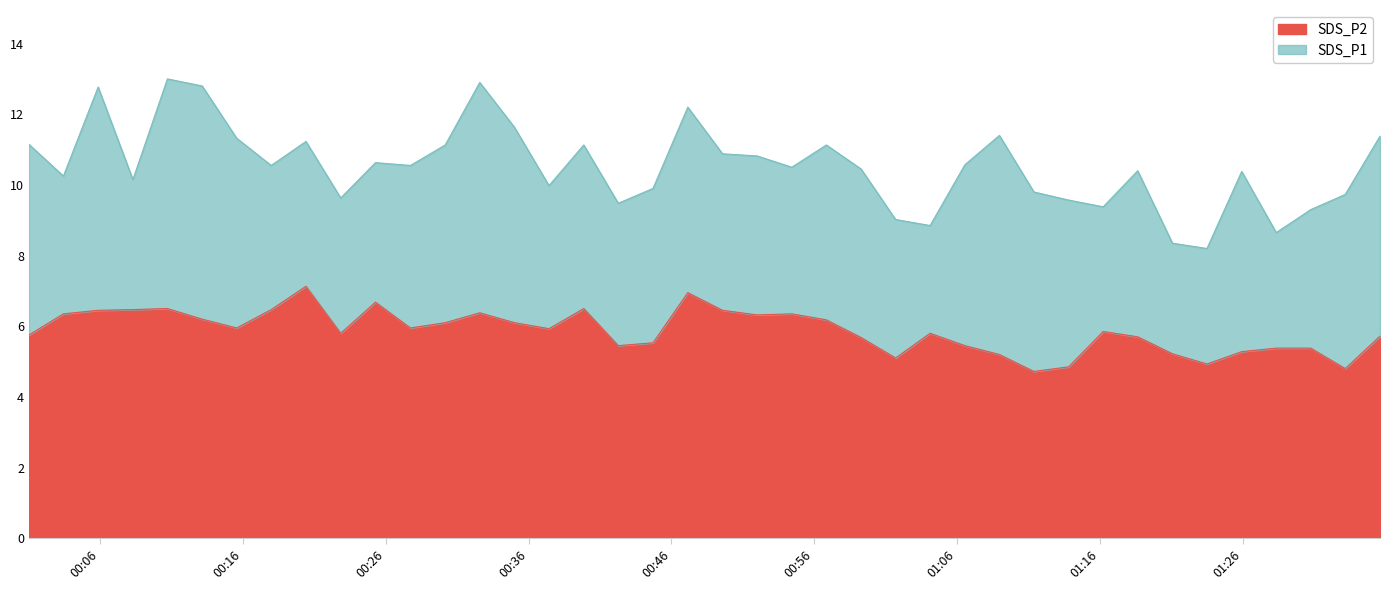

Which label corresponds to the smallest value in the chart?

2022/03/11 01:11:23